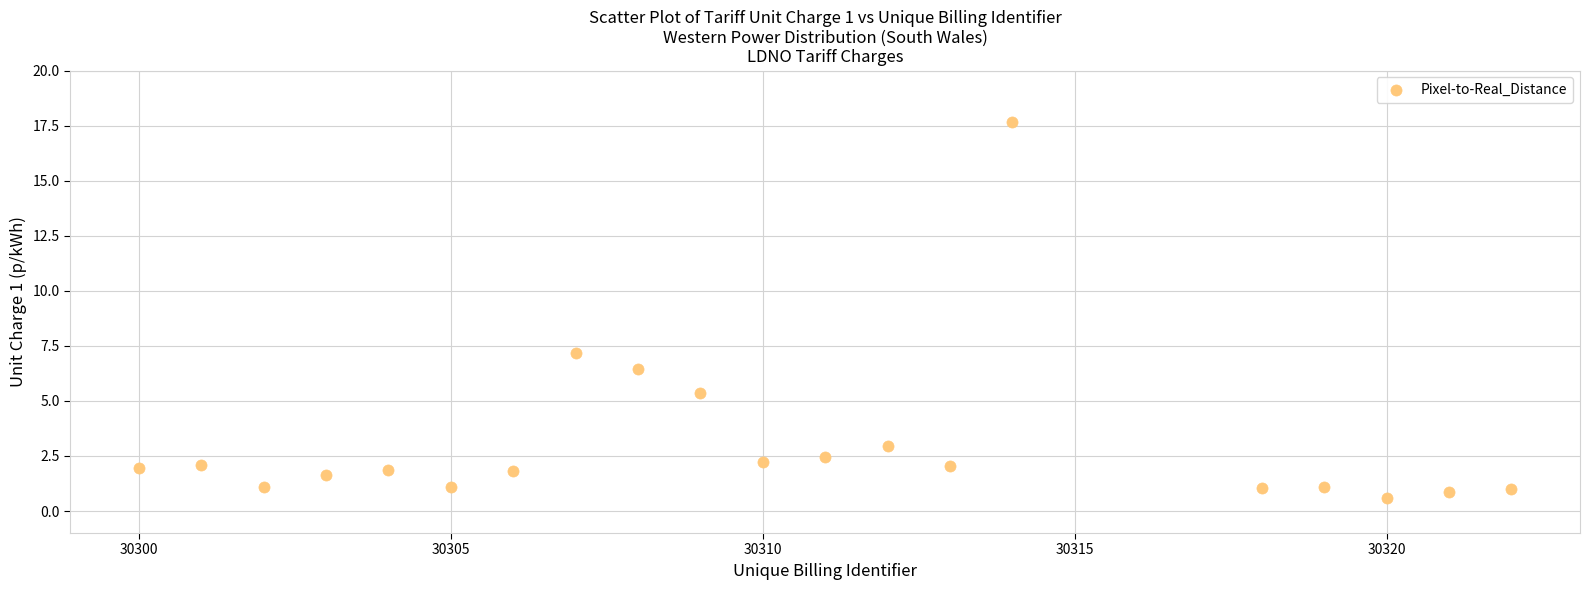

What is the range of Y values (max minus min)?

17.1